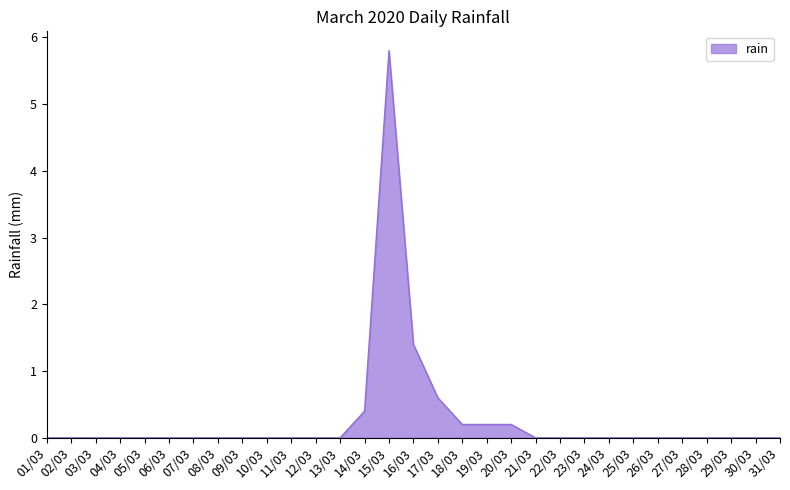

What position from the right is 23/03?

9